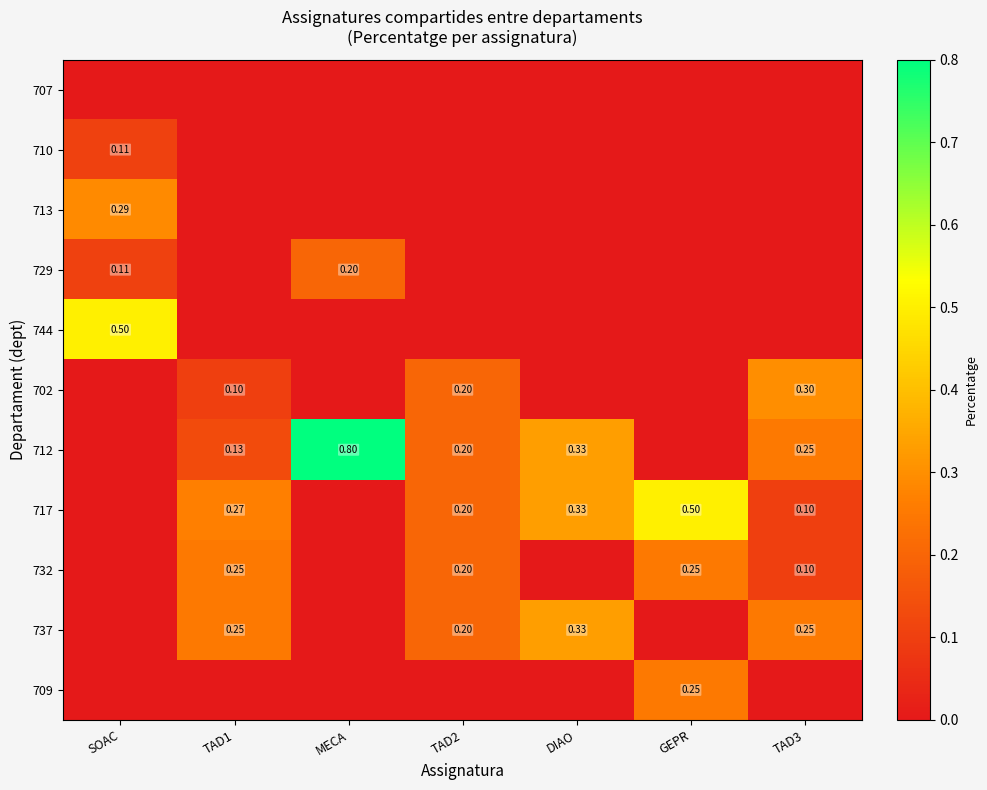

Rank the categories by 702 value from highest to lowest.

TAD3, TAD2, TAD1, SOAC, MECA, DIAO, GEPR